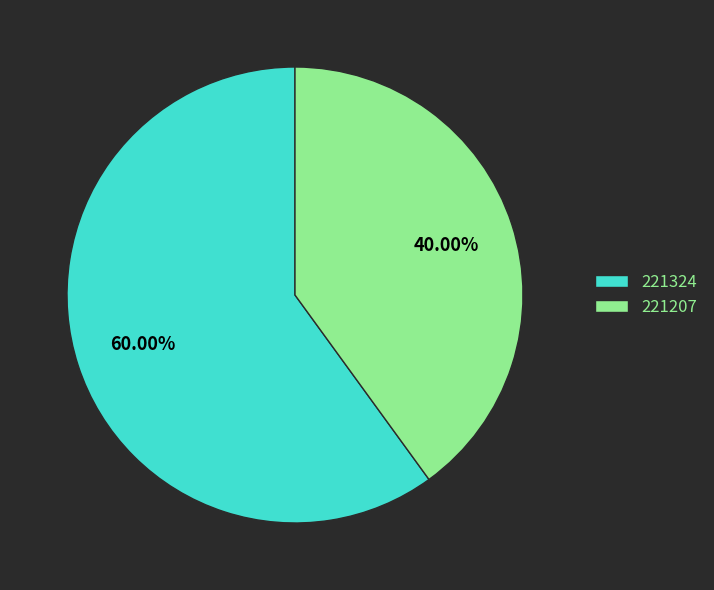

To the nearest percent, what is the difference between the 221207 and 221324 slice percentages?

20%